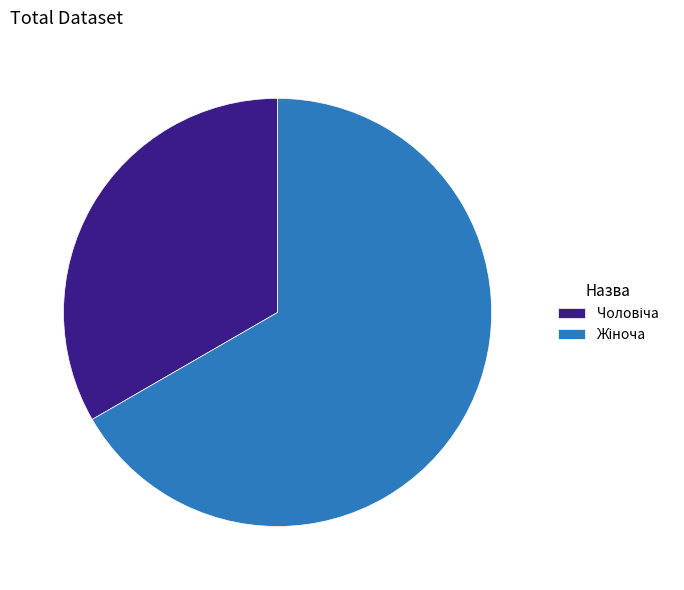

Is there a majority slice in this chart?

Yes